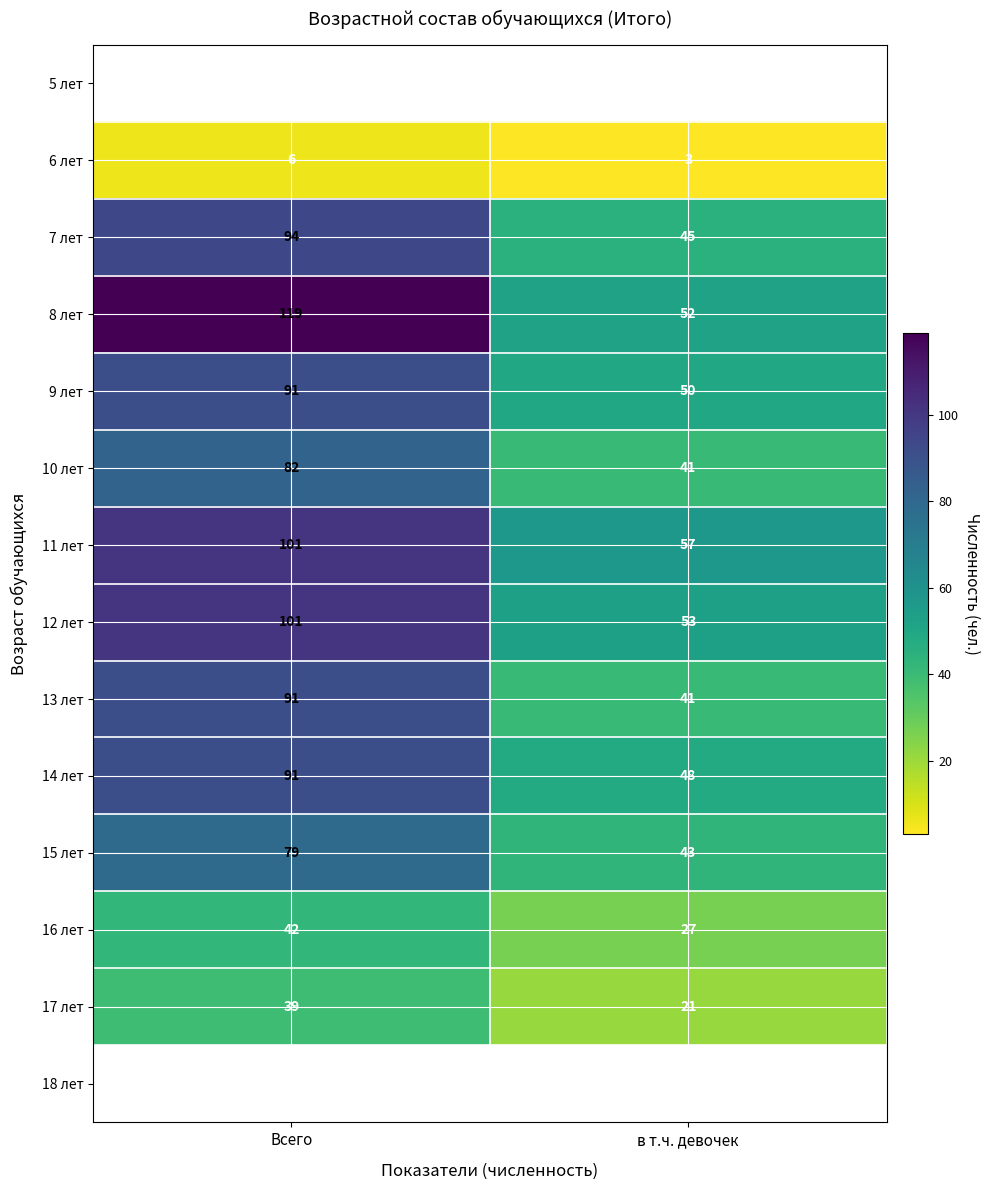

Which category has the highest value across all series?

Всего